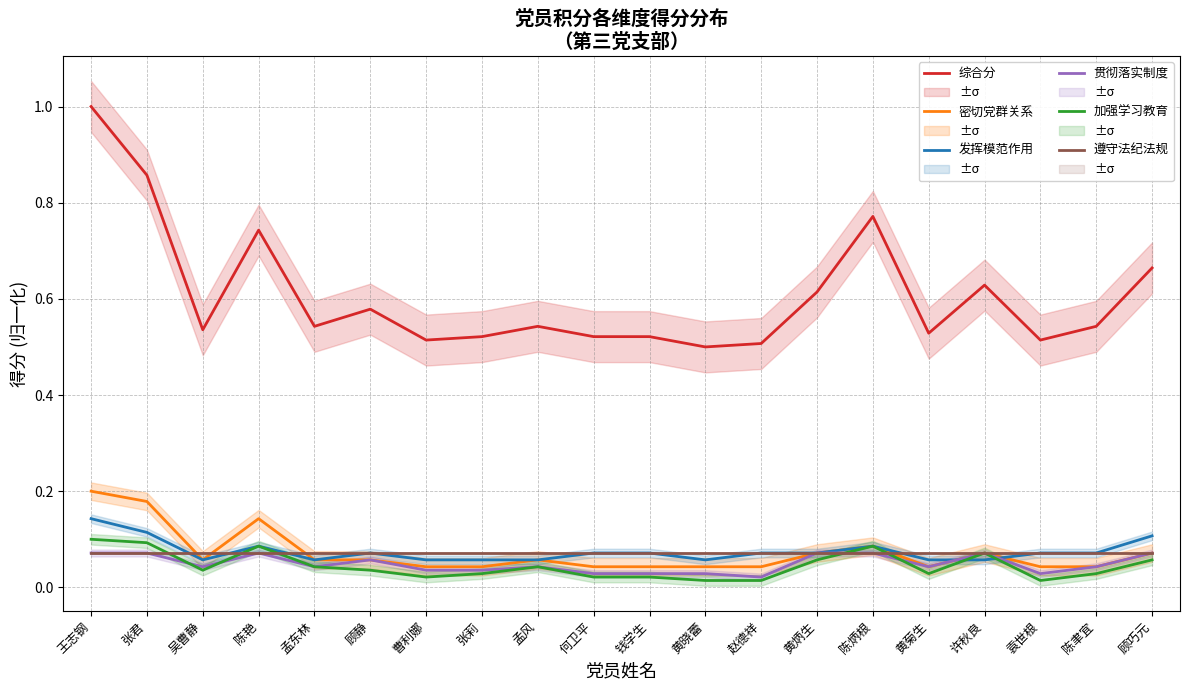

What is the spread (max minus min) of values at 顾静?

0.5